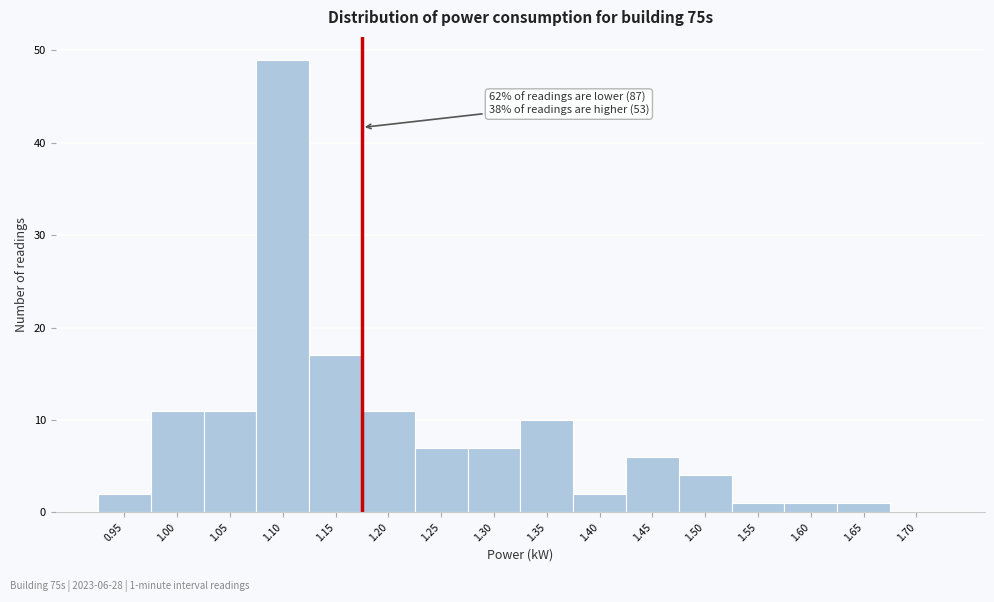

Reading left to right, list all the values displayed in this chart.

0.95=2	1.00=11	1.05=11	1.10=49	1.15=17	1.20=11	1.25=7	1.30=7	1.35=10	1.40=2	1.45=6	1.50=4	1.55=1	1.60=1	1.65=1	1.70=0